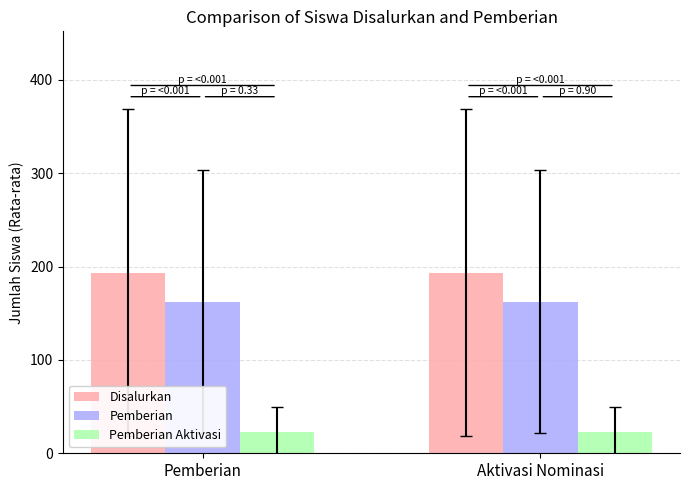

What is the highest value of the Disalurkan series?

193.5